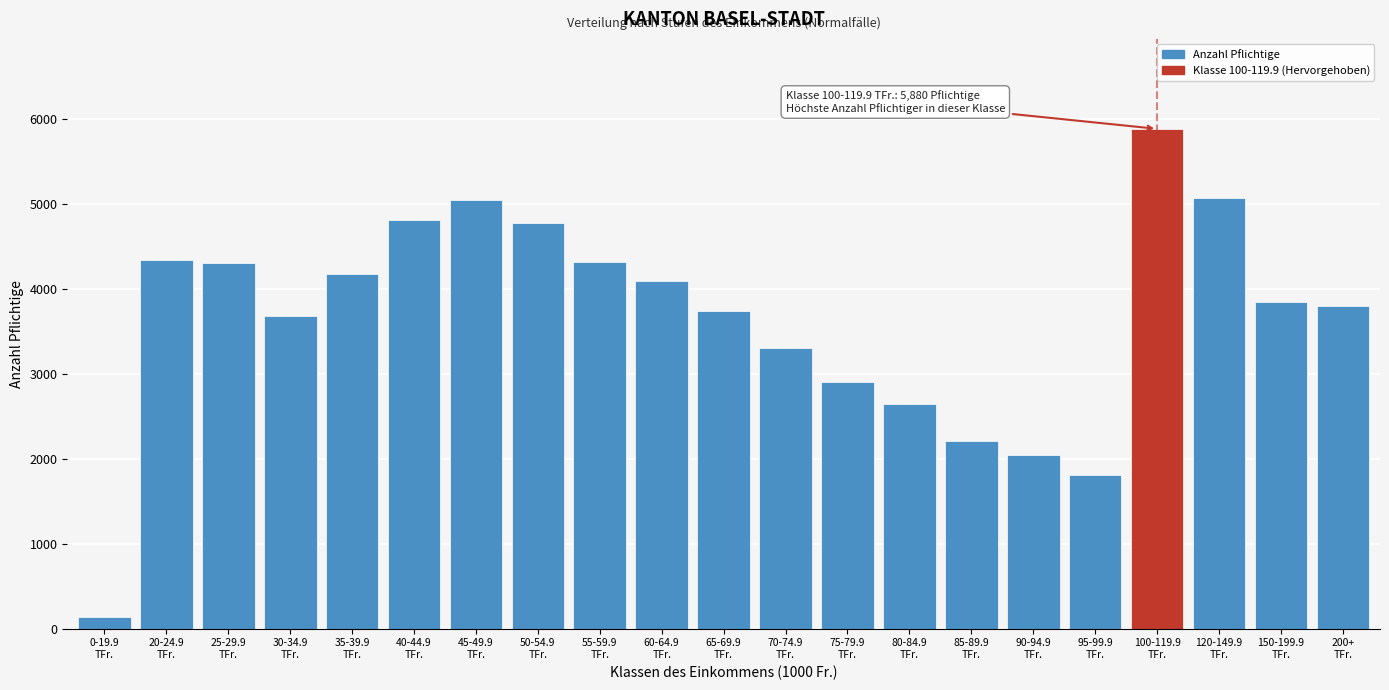

What is the average value?

3659